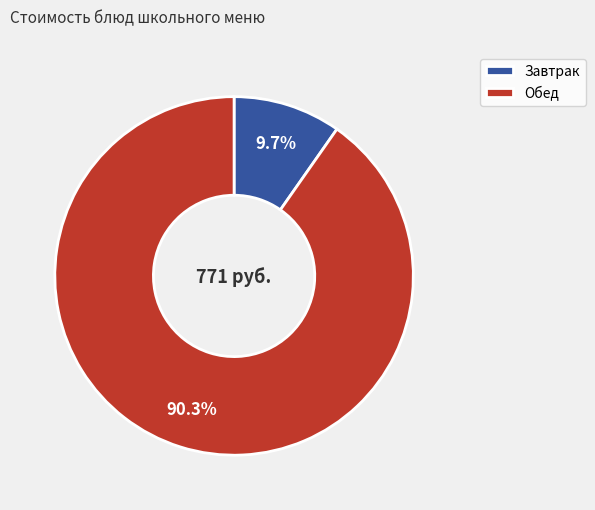

Which category accounts for the majority?

Обед